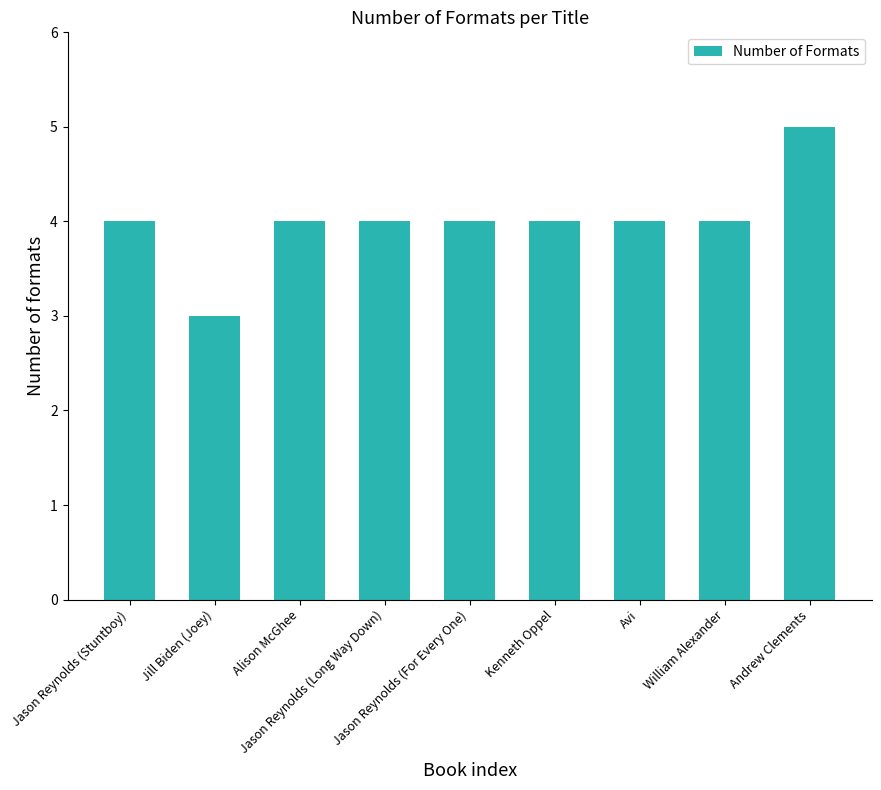

What is the label of the 7th bar from the right?

Alison McGhee